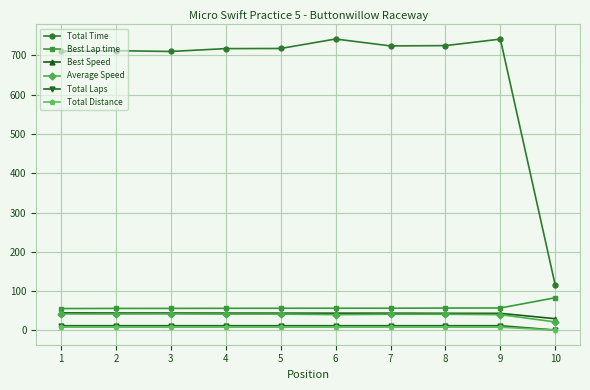

Between 2 and 10, which series saw the biggest shift?

Total Time